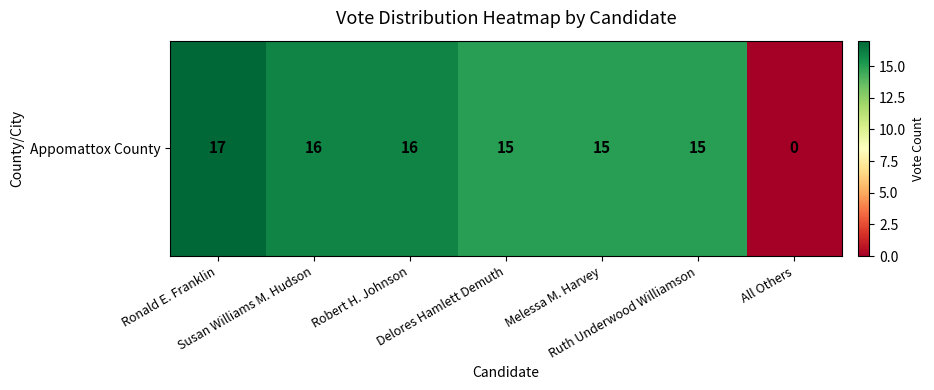

Rank the categories by value from lowest to highest.

All Others, Delores Hamlett Demuth, Melessa M. Harvey, Ruth Underwood Williamson, Susan Williams M. Hudson, Robert H. Johnson, Ronald E. Franklin